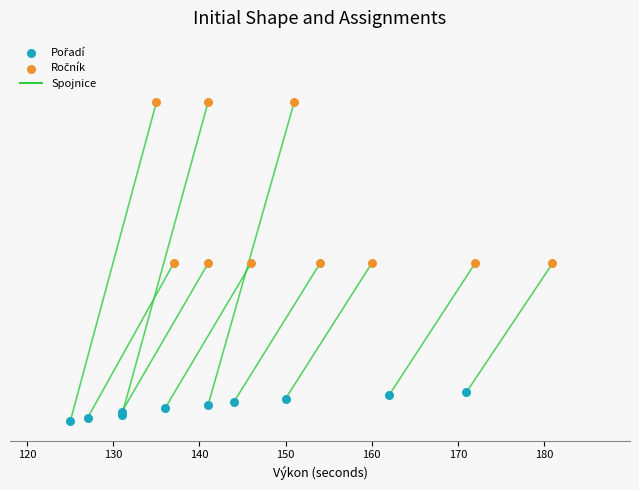

Which series reaches the maximum Y coordinate?

Ročník